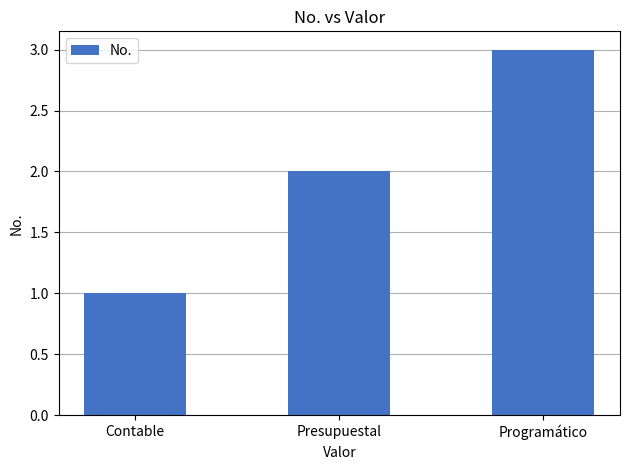

What is the sum of all values?

6